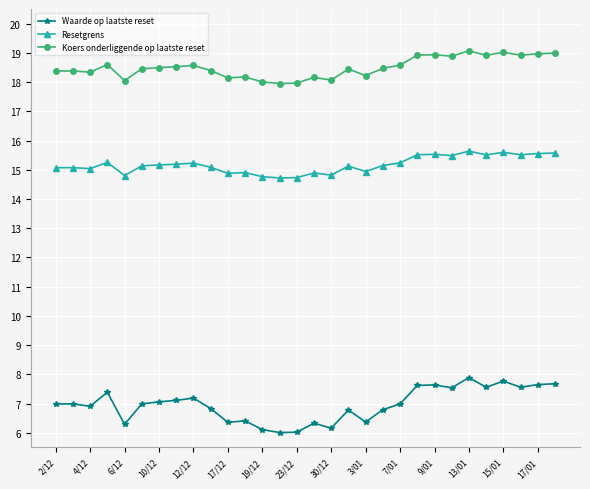

Count the number of data series in this chart.

3